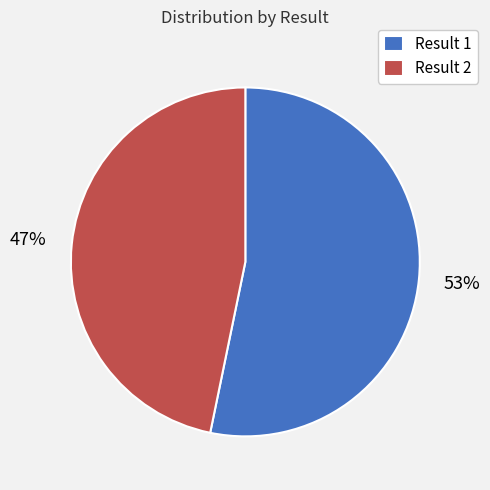

What percentage is the Result 1 slice, to the nearest percent?

53%